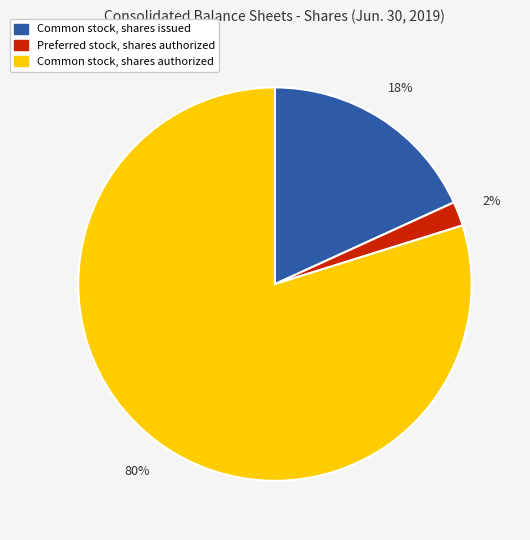

Rank the categories by value from highest to lowest.

Common stock, shares authorized, Common stock, shares issued, Preferred stock, shares authorized